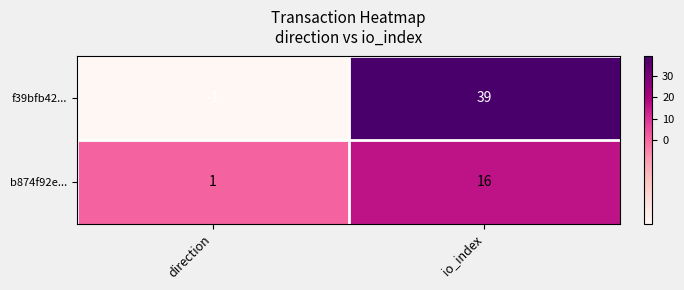

Rank the series by their maximum value, from highest to lowest.

f39bfb42..., b874f92e...